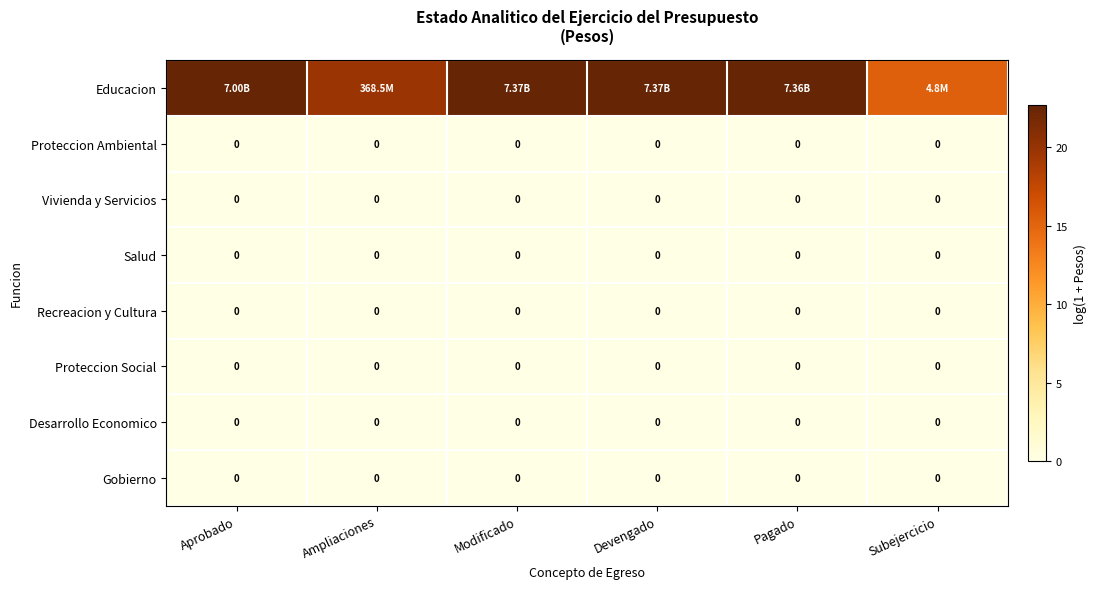

Rank the categories by Proteccion Ambiental value from highest to lowest.

Aprobado, Ampliaciones, Modificado, Devengado, Pagado, Subejercicio